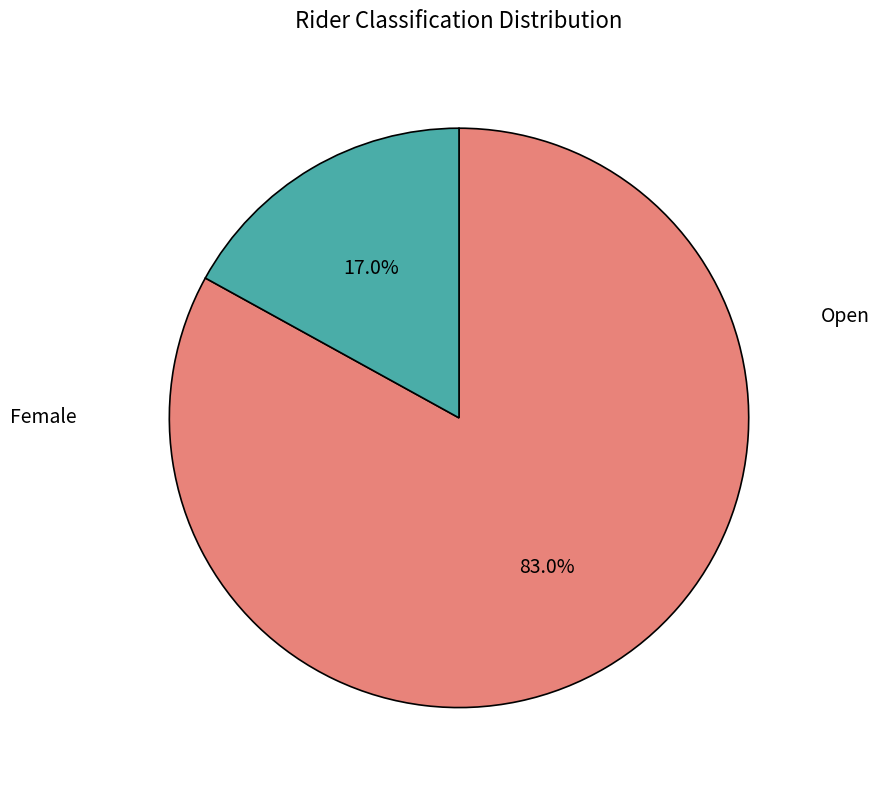

To the nearest percent, what is the average slice percentage?

50%